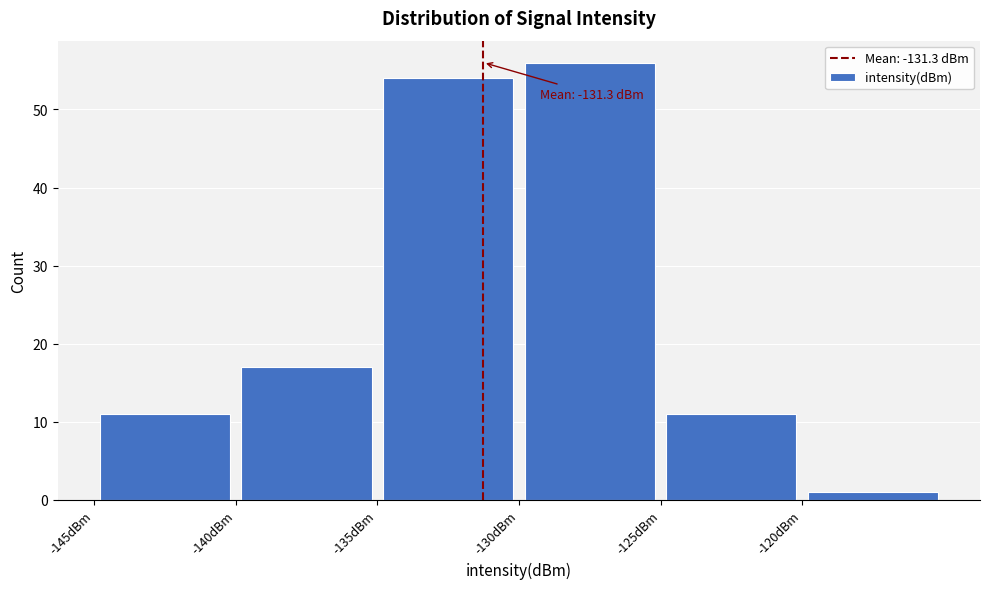

Over which range of the x-axis is the bar tallest?

-130 to -125